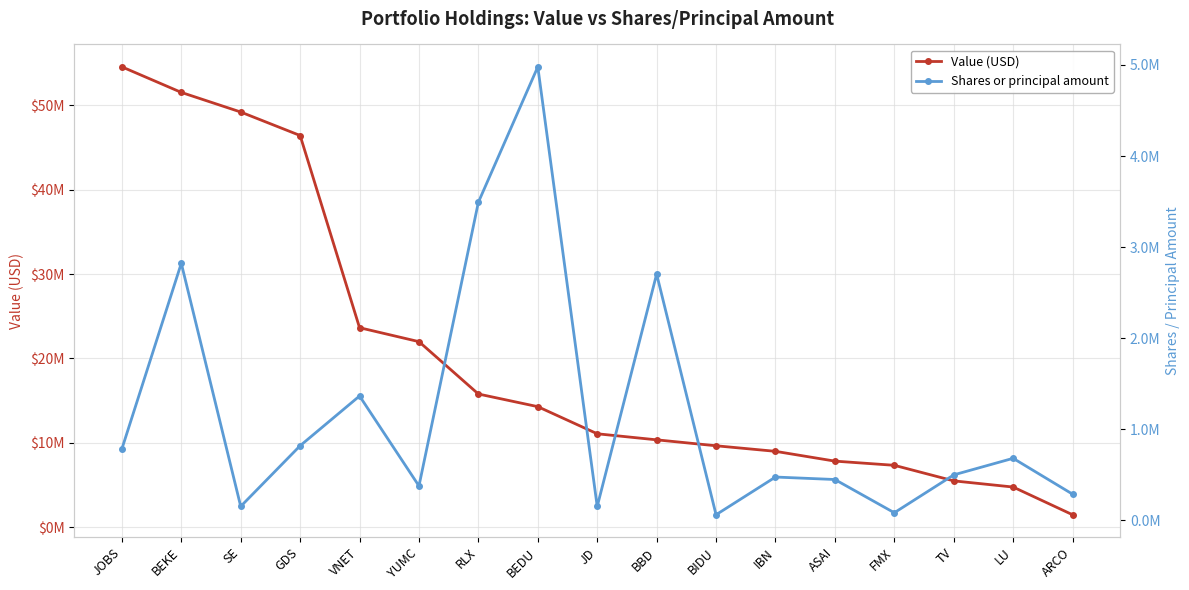

The value of Value (USD) at ARCO is 697649. True or false?

False